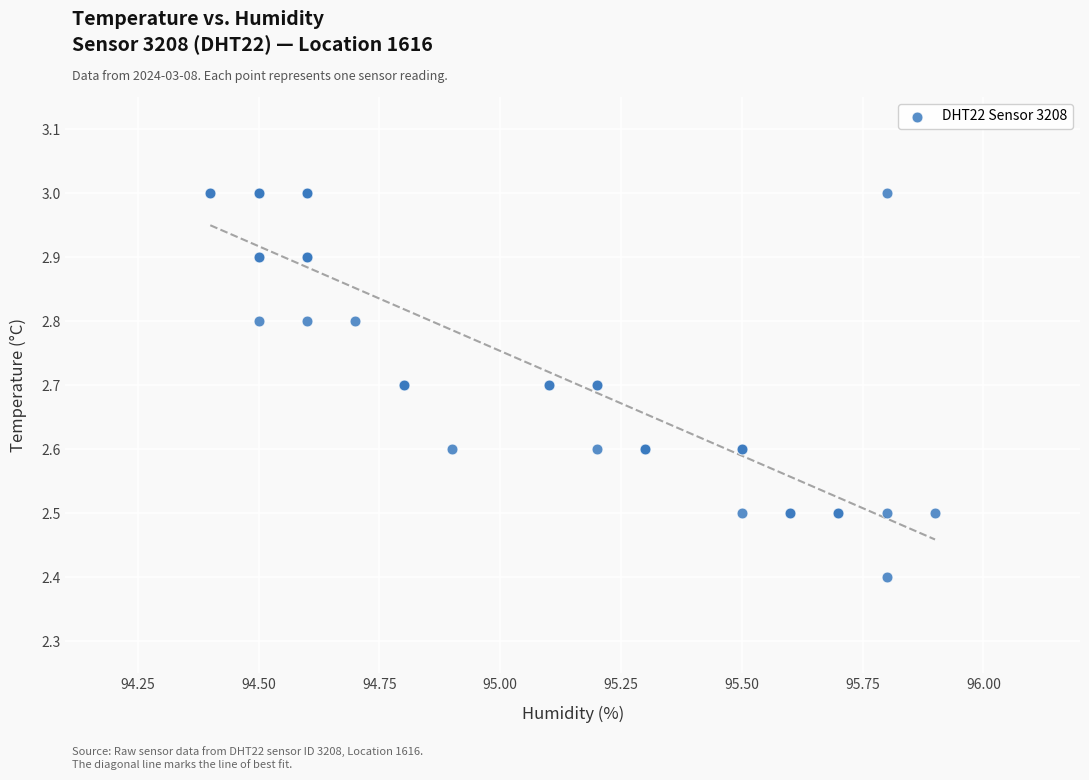

What Y value in the scatter plot is closest to 2?

2.4